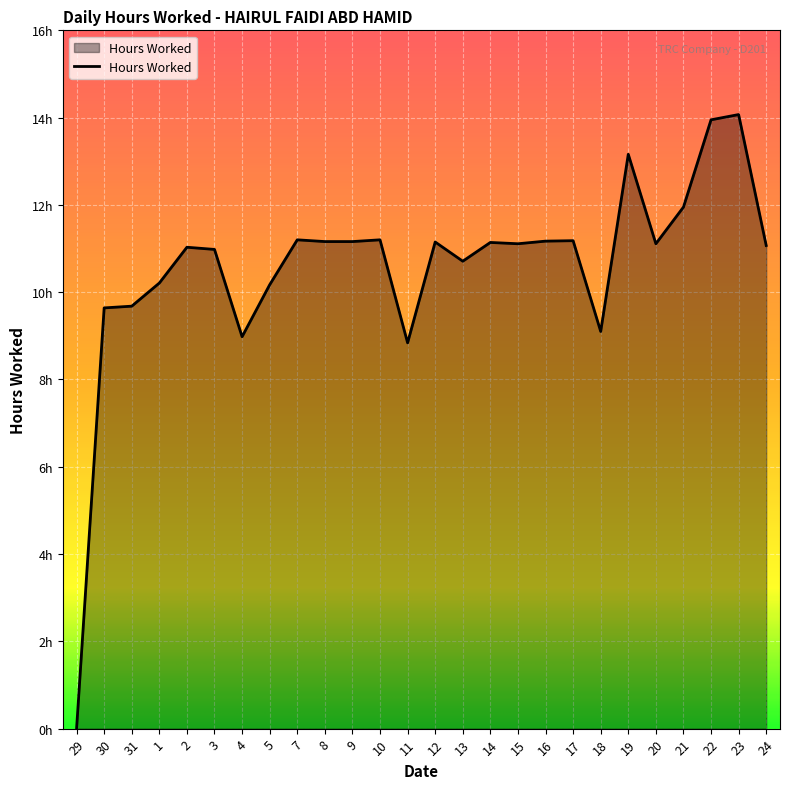

Does the chart display data point markers on the line(s)?

No